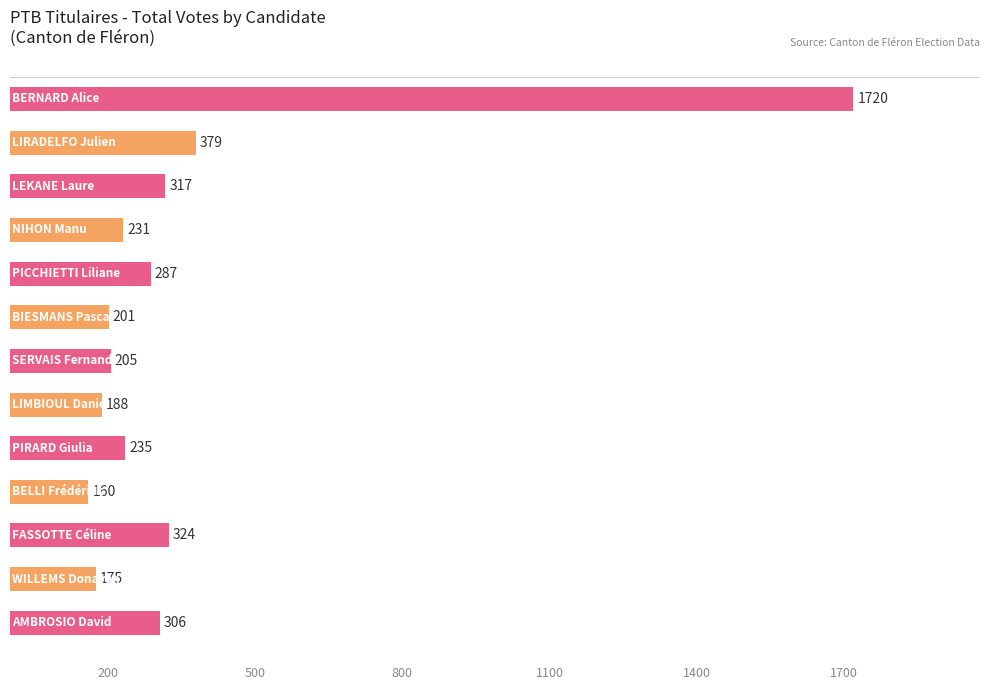

What is the sum of all values?

4728